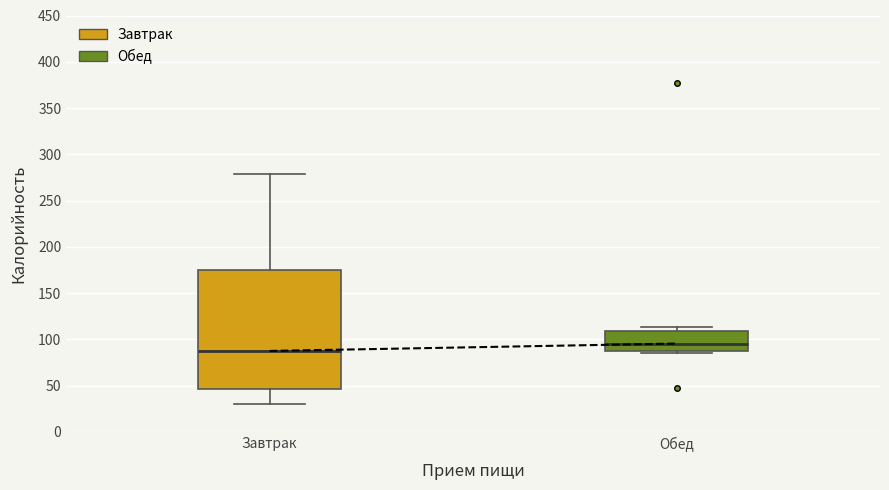

Which box is the tallest, from its lower edge to its upper edge?

Завтрак